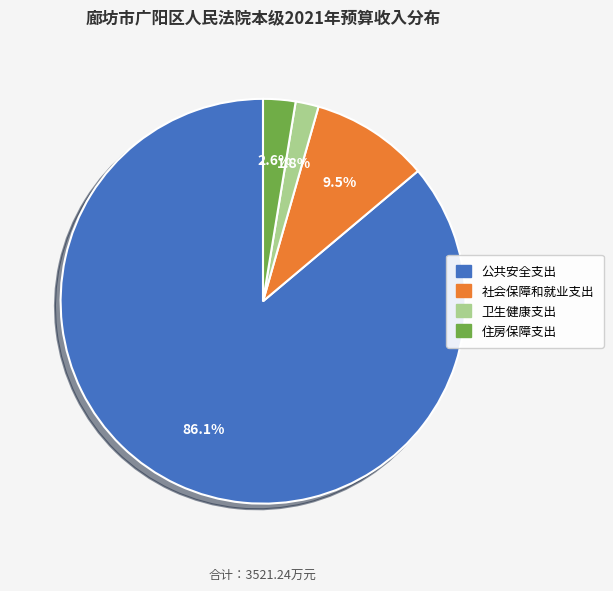

What is the majority slice?

公共安全支出